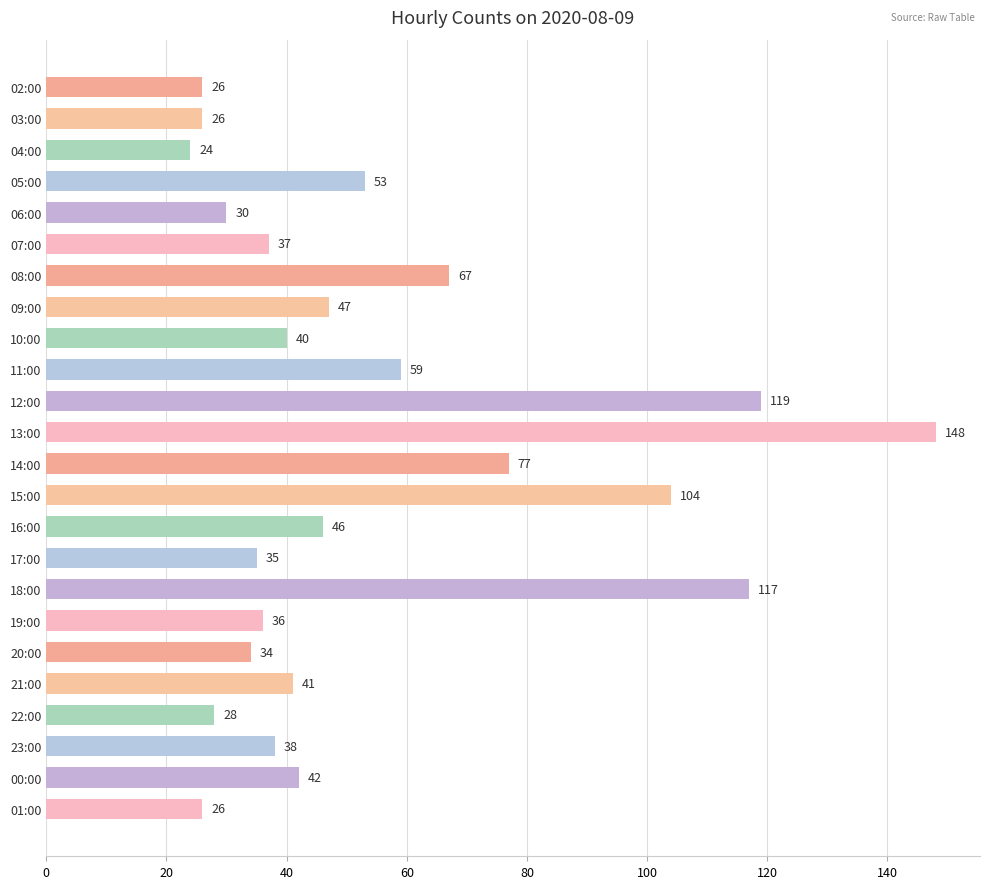

How many values are below 41?

12